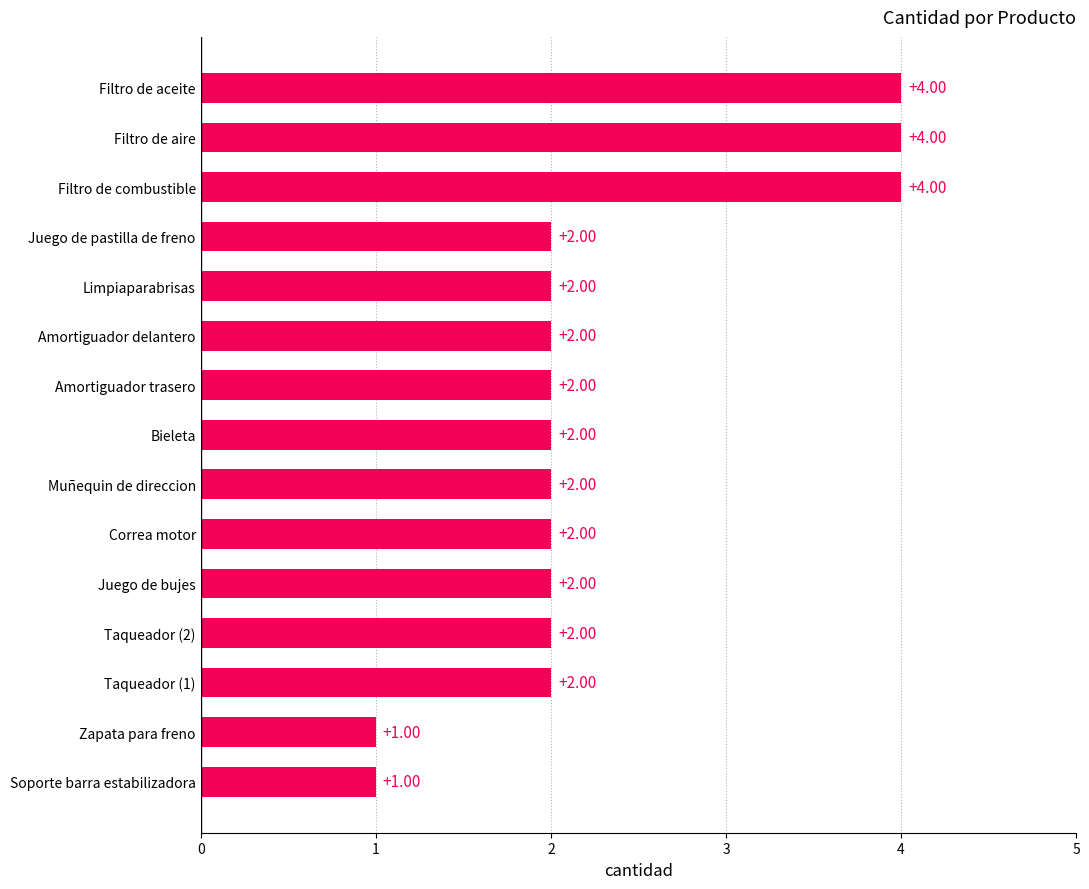

Approximately how many times larger is the value at Amortiguador delantero compared to Limpiaparabrisas?

1.0